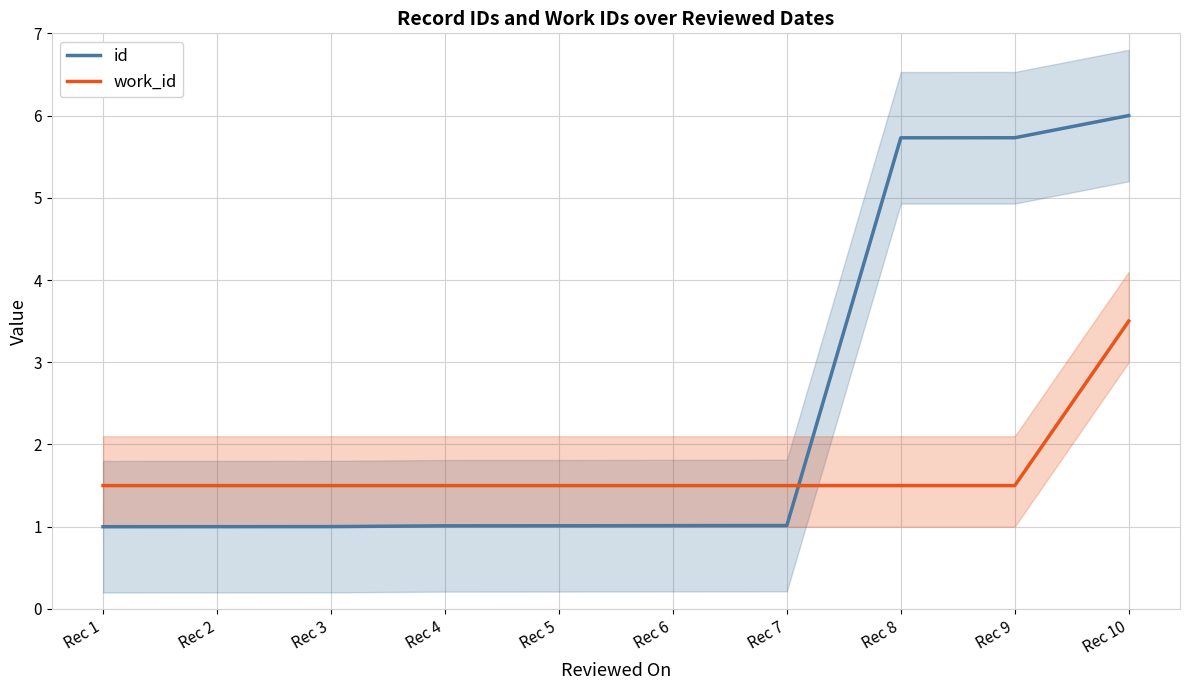

Rank the series by their average value, from highest to lowest.

id, work_id